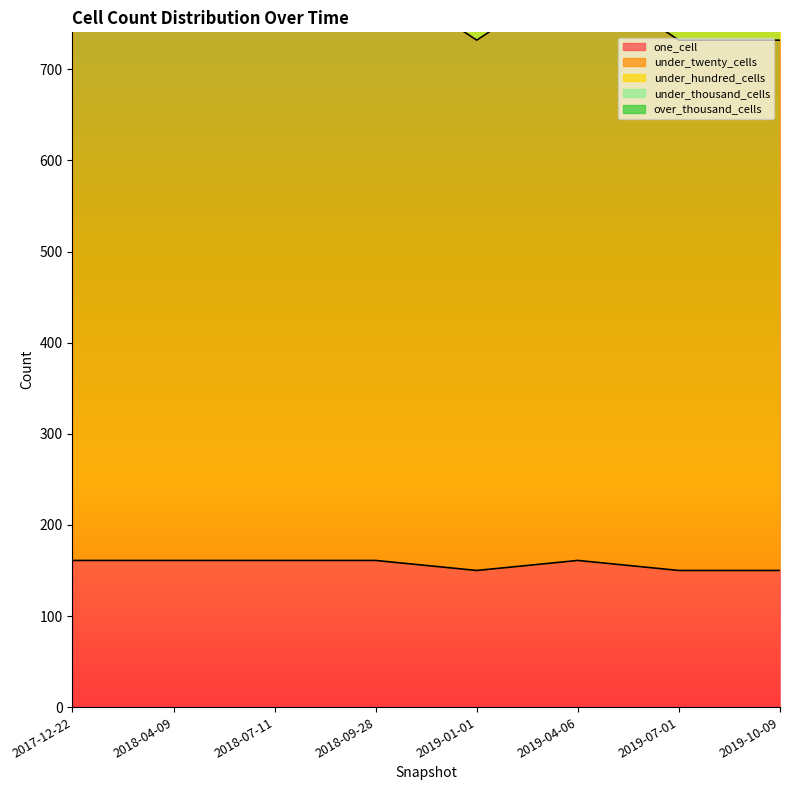

What is the average value of the one_cell series?

157